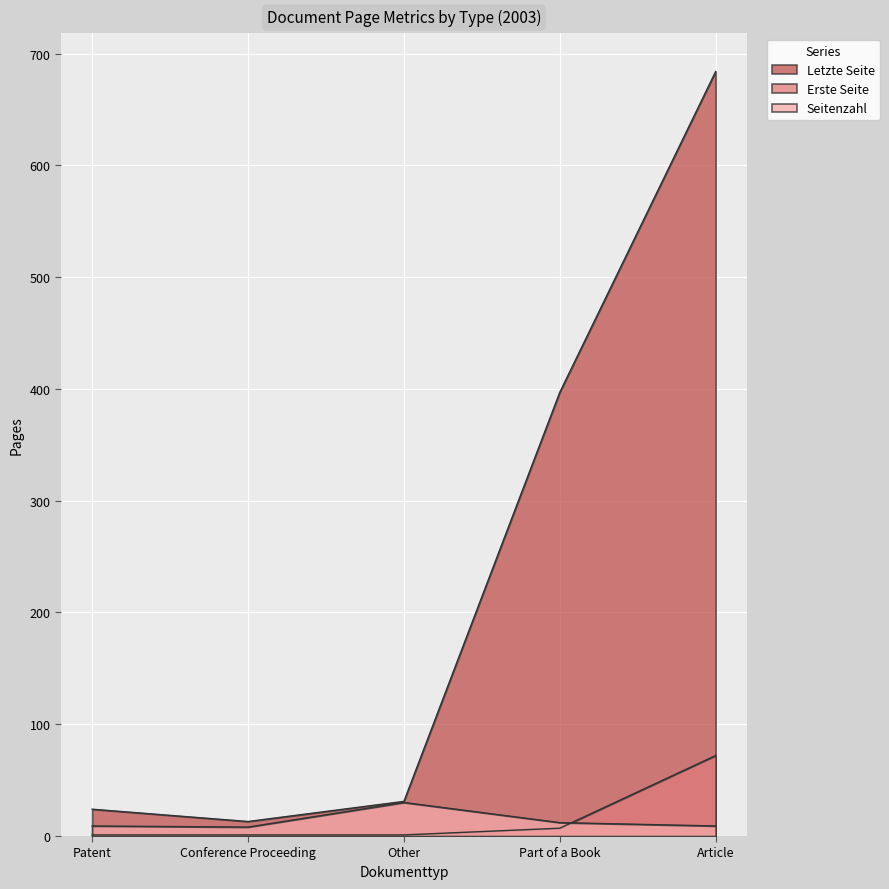

What is the average value of the Letzte Seite series?

230